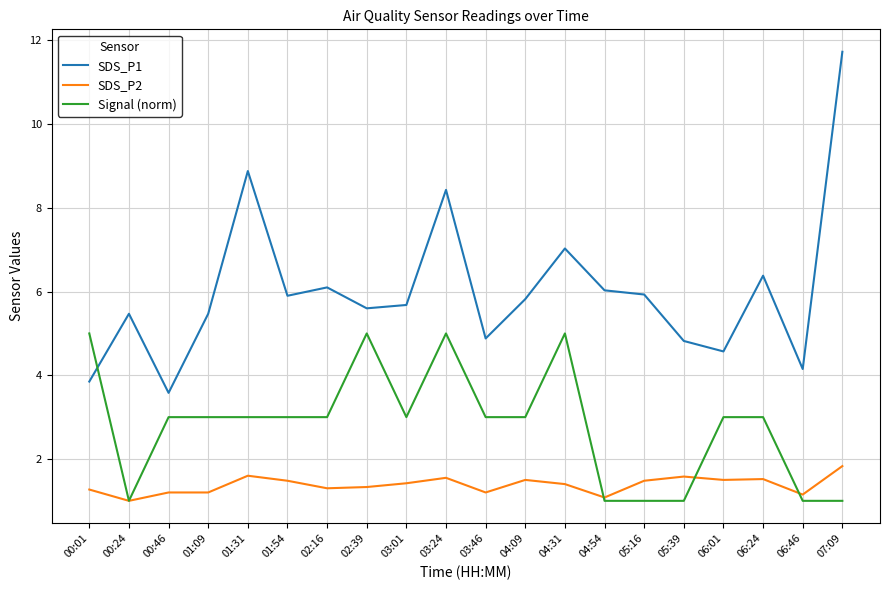

True or false: SDS_P2 and SDS_P1 cross at least once.

False